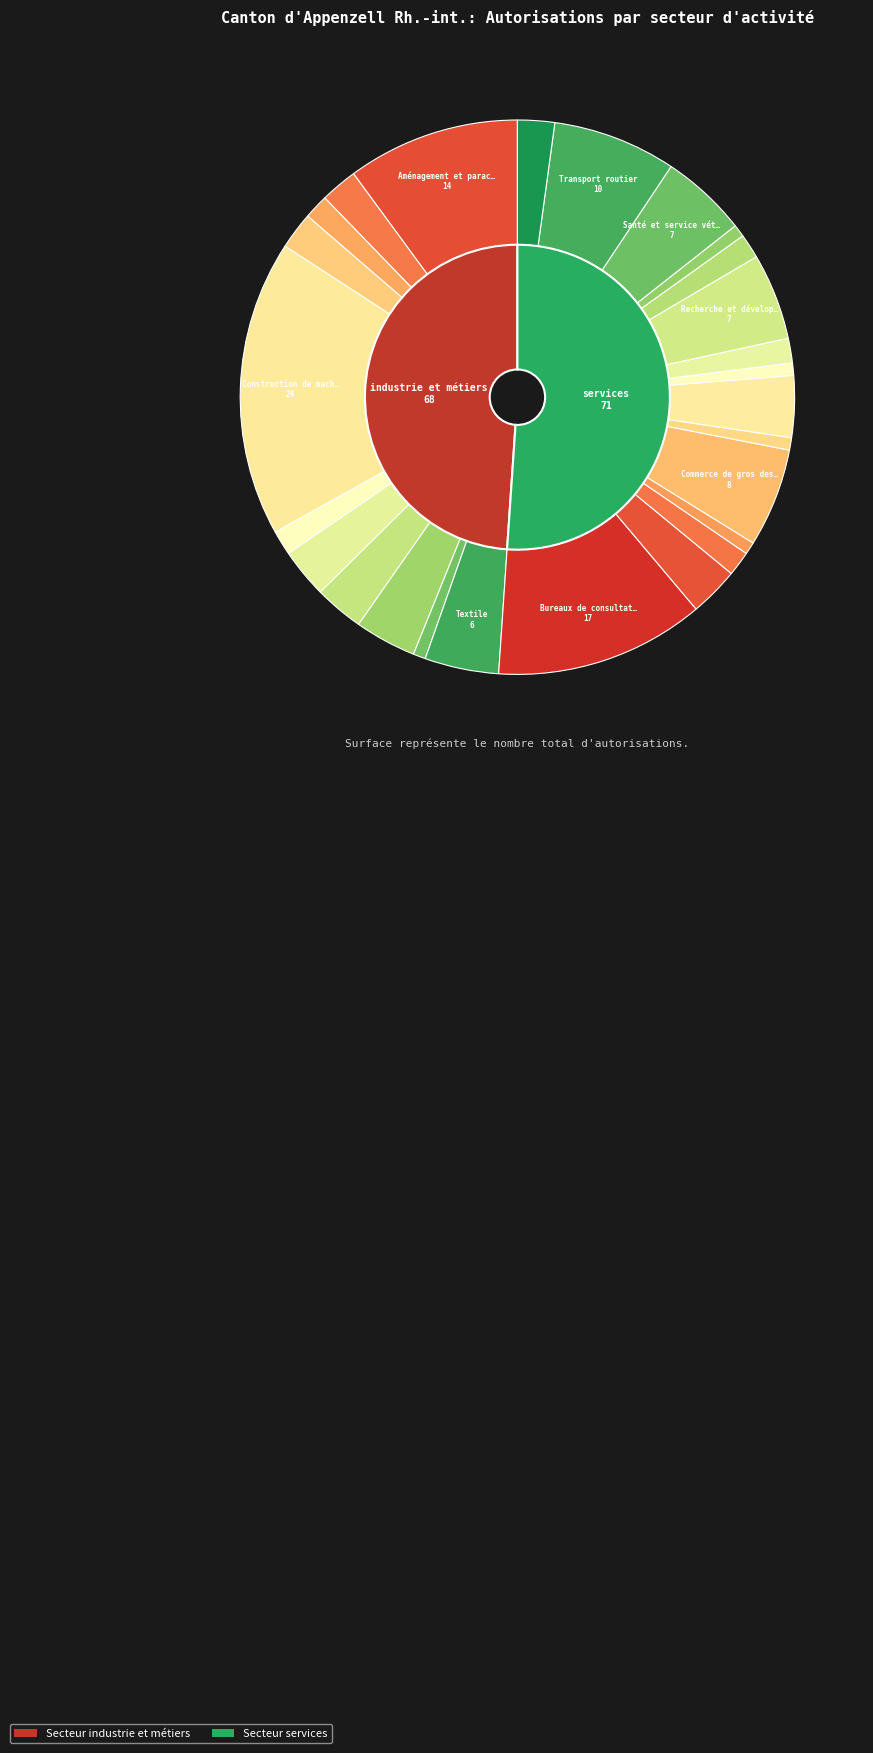

To the nearest percent, what portion does Restauration et hébergement represent?

1%